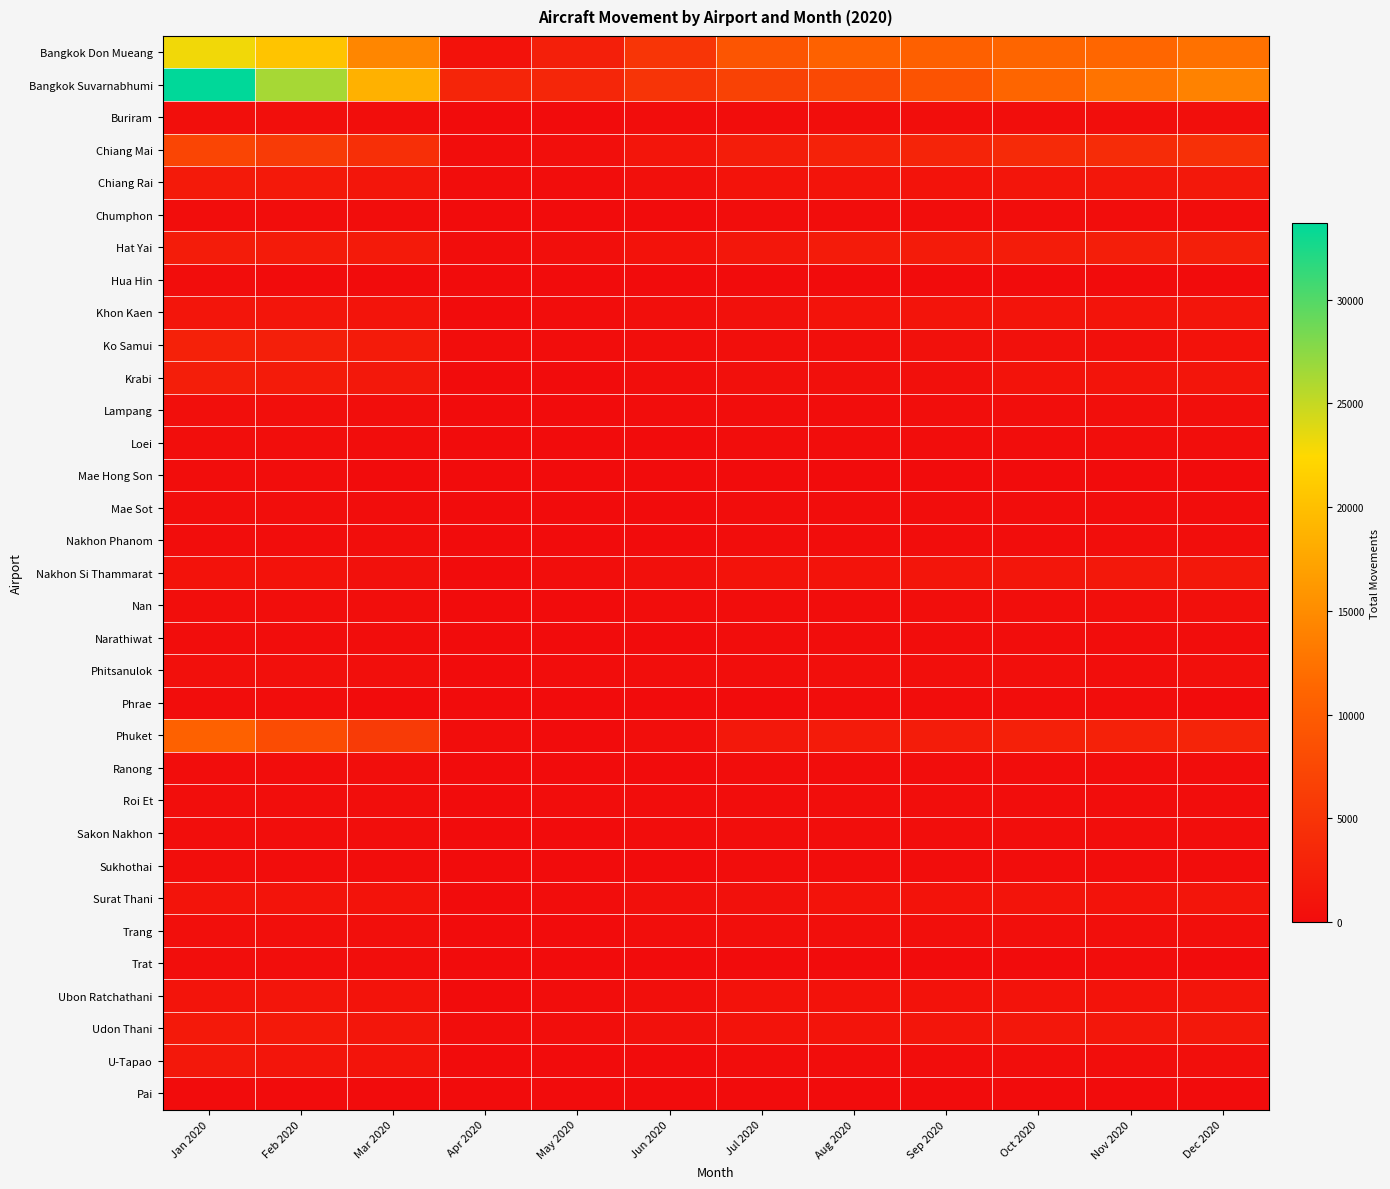

At which category is the sum across all series the highest?

Jan 2020